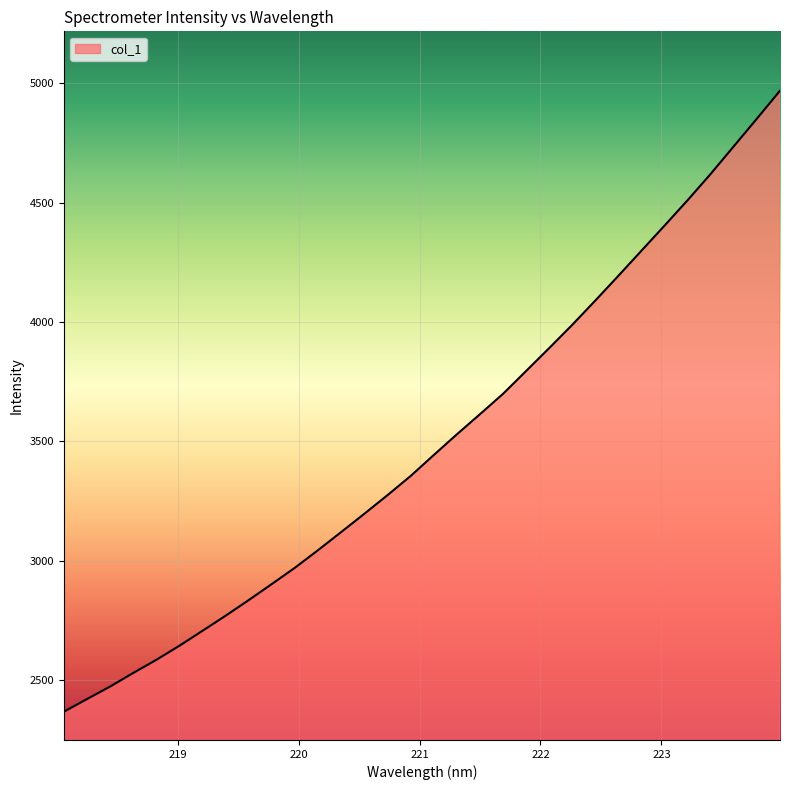

What is the maximum value shown in the chart?

4968.4